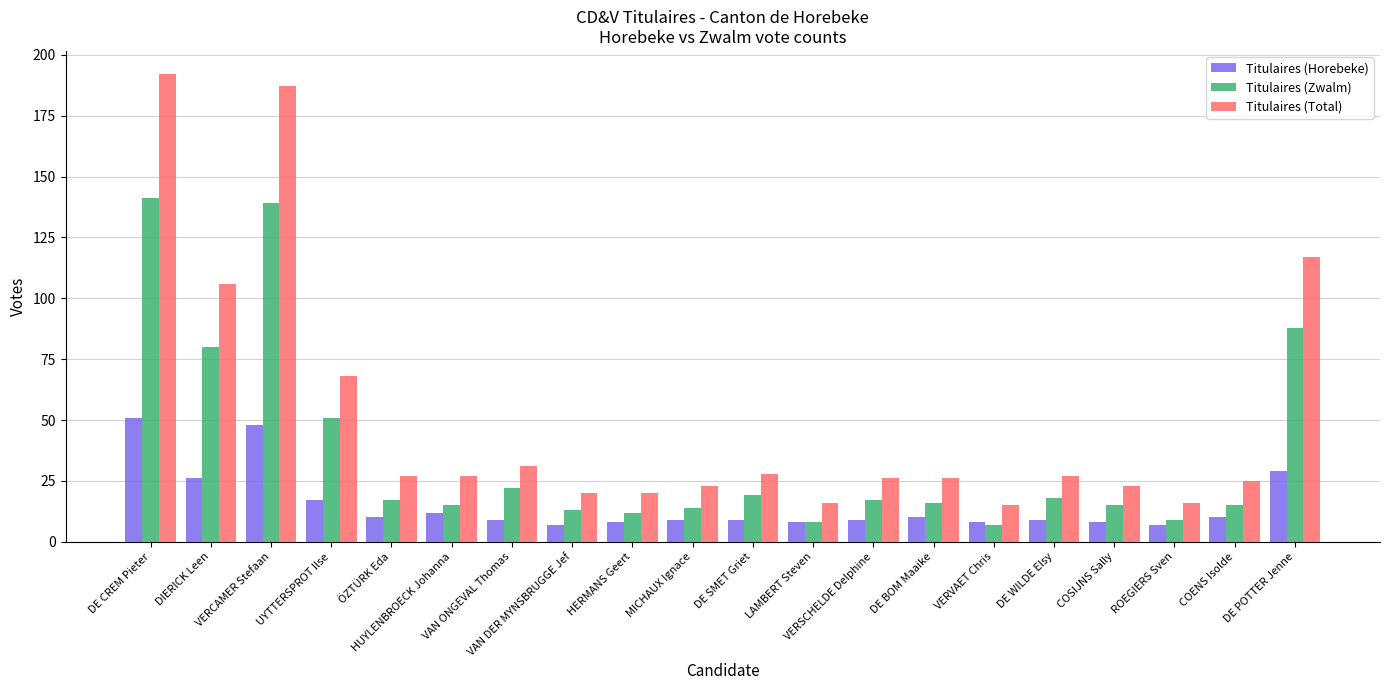

How many values in the Titulaires (Zwalm) series are below 17?

10